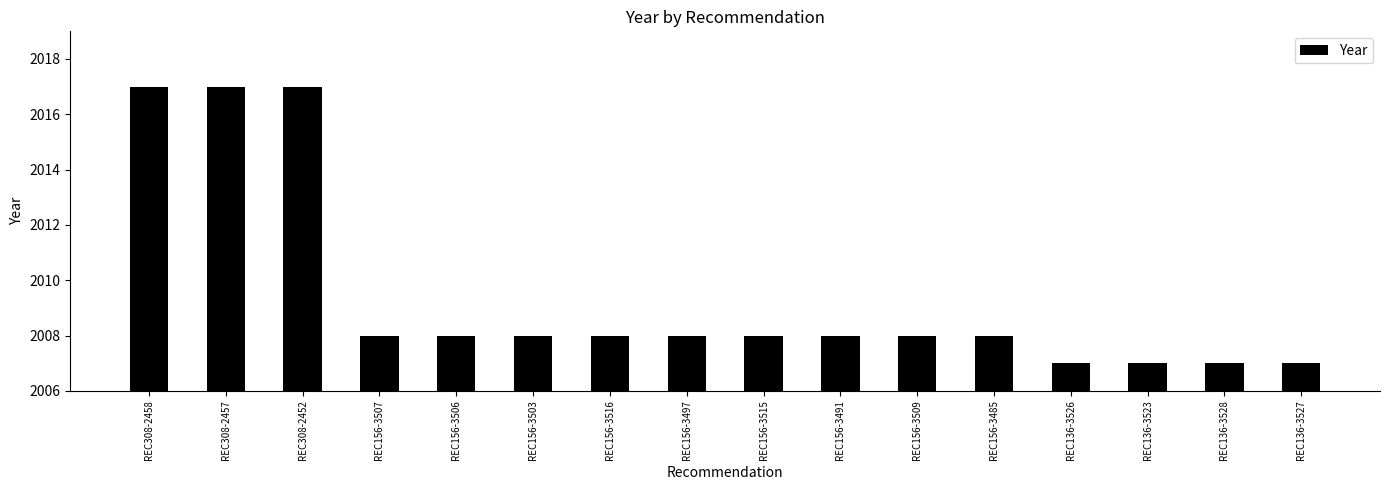

What is the sum of the values at REC308-2457 and REC156-3516?

4025